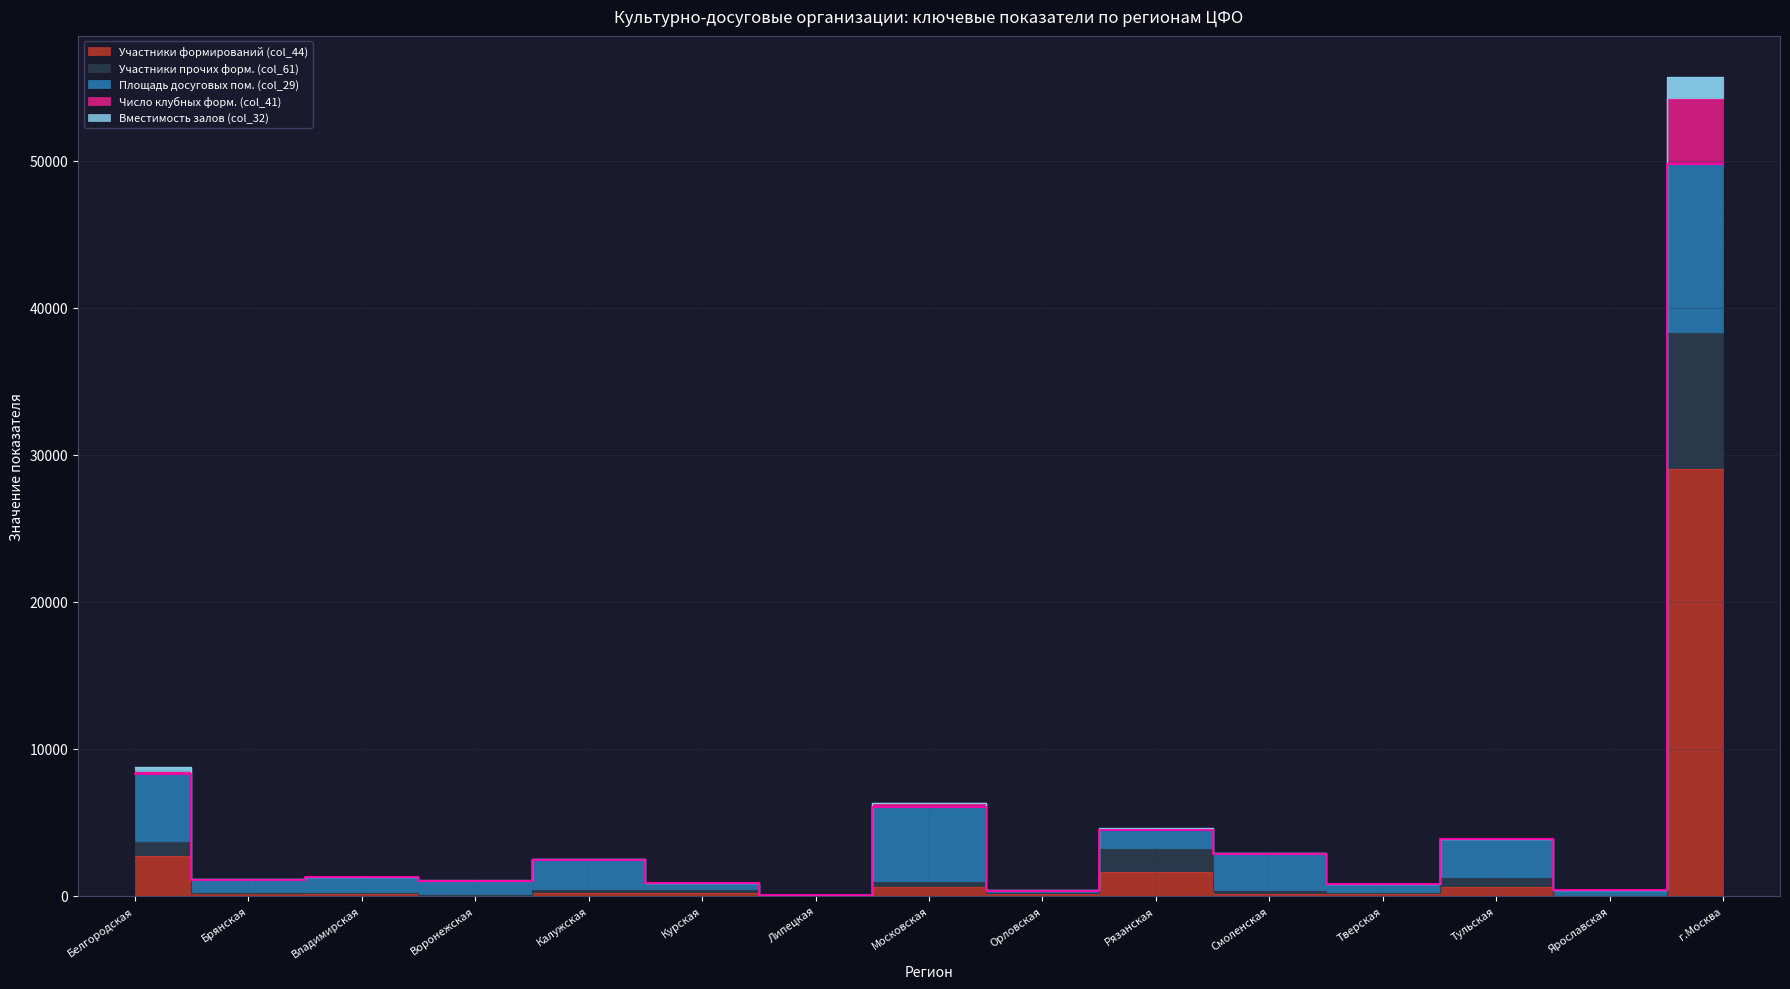

What is the approximate value of Вместимость залов (col_32) at Липецкая, to the nearest 50?

50